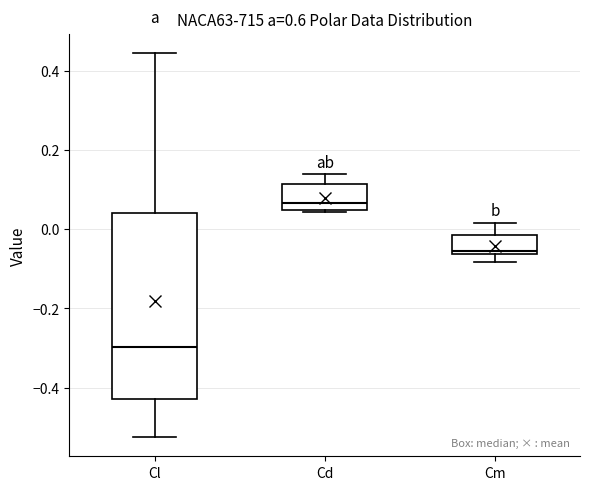

Which box's median line is the highest?

Cd